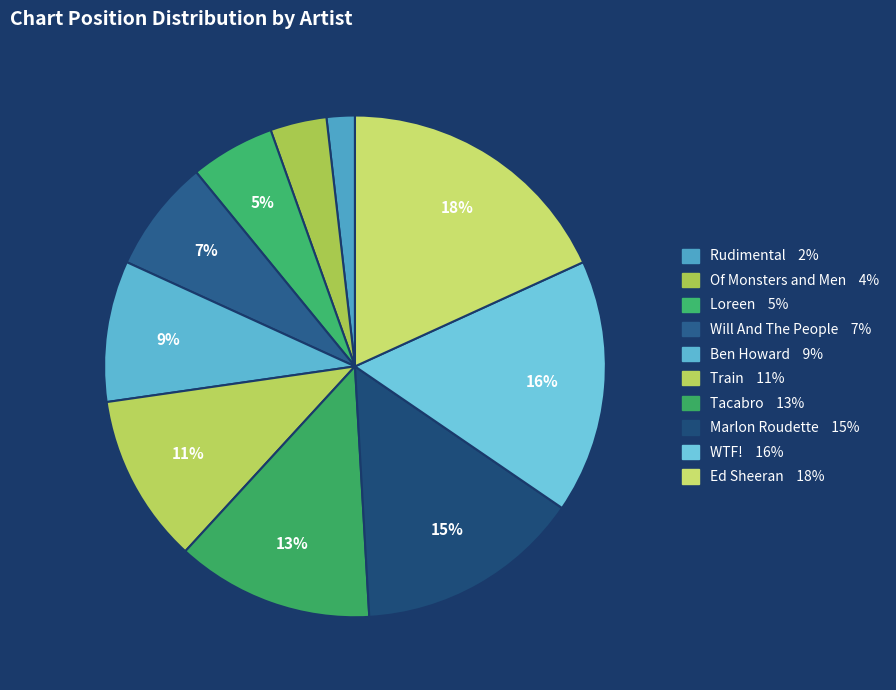

To the nearest percent, what percentage of the pie is Loreen?

5%